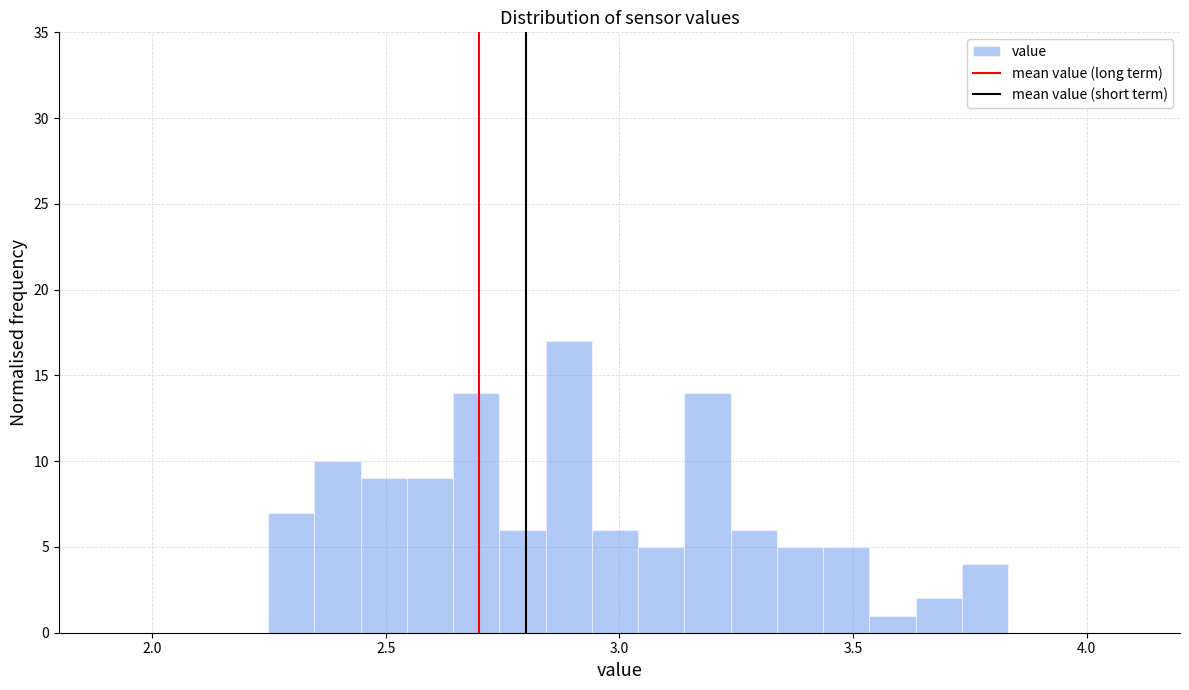

Around what value on the x-axis is the tallest bar? Give the approximate position of its centre, as read against the axis.

2.90